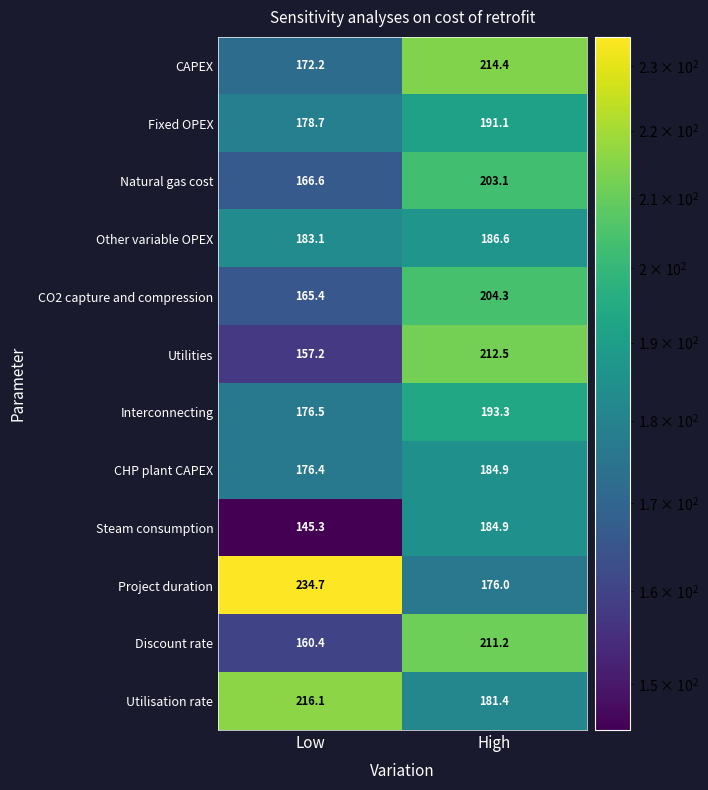

Reading left to right, what are all the values shown in this chart?

CAPEX: 172.2	214.4
Fixed OPEX: 178.7	191.1
Natural gas cost: 166.6	203.1
Other variable OPEX: 183.1	186.6
CO2 capture and compression: 165.4	204.3
Utilities: 157.2	212.5
Interconnecting: 176.5	193.3
CHP plant CAPEX: 176.4	184.9
Steam consumption: 145.3	184.9
Project duration: 234.7	176.0
Discount rate: 160.4	211.2
Utilisation rate: 216.1	181.4